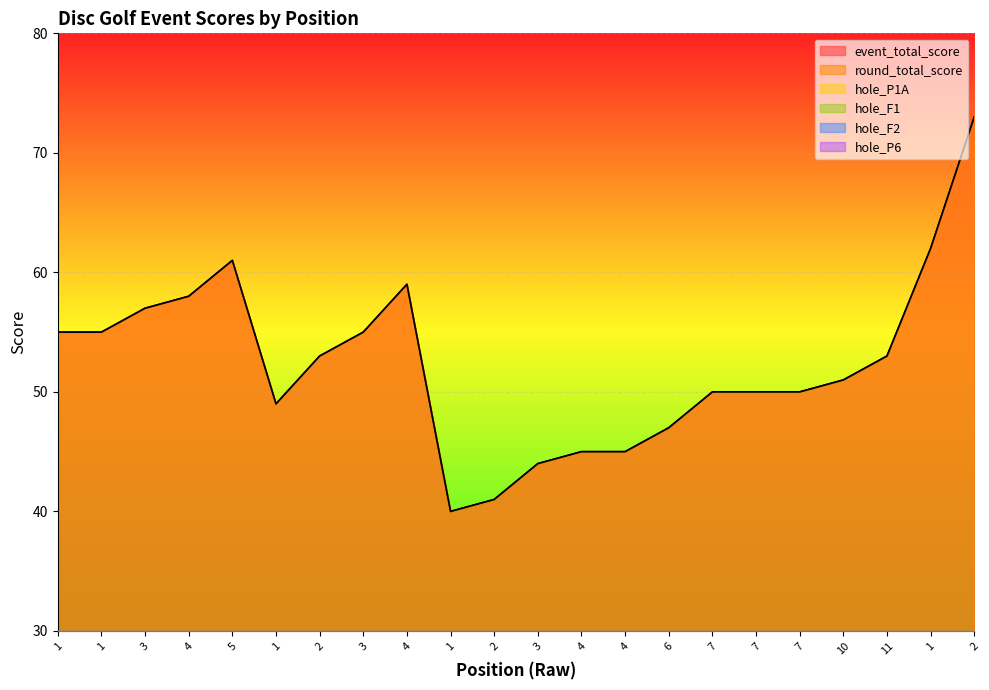

Where is the first local maximum for round_total_score?

5